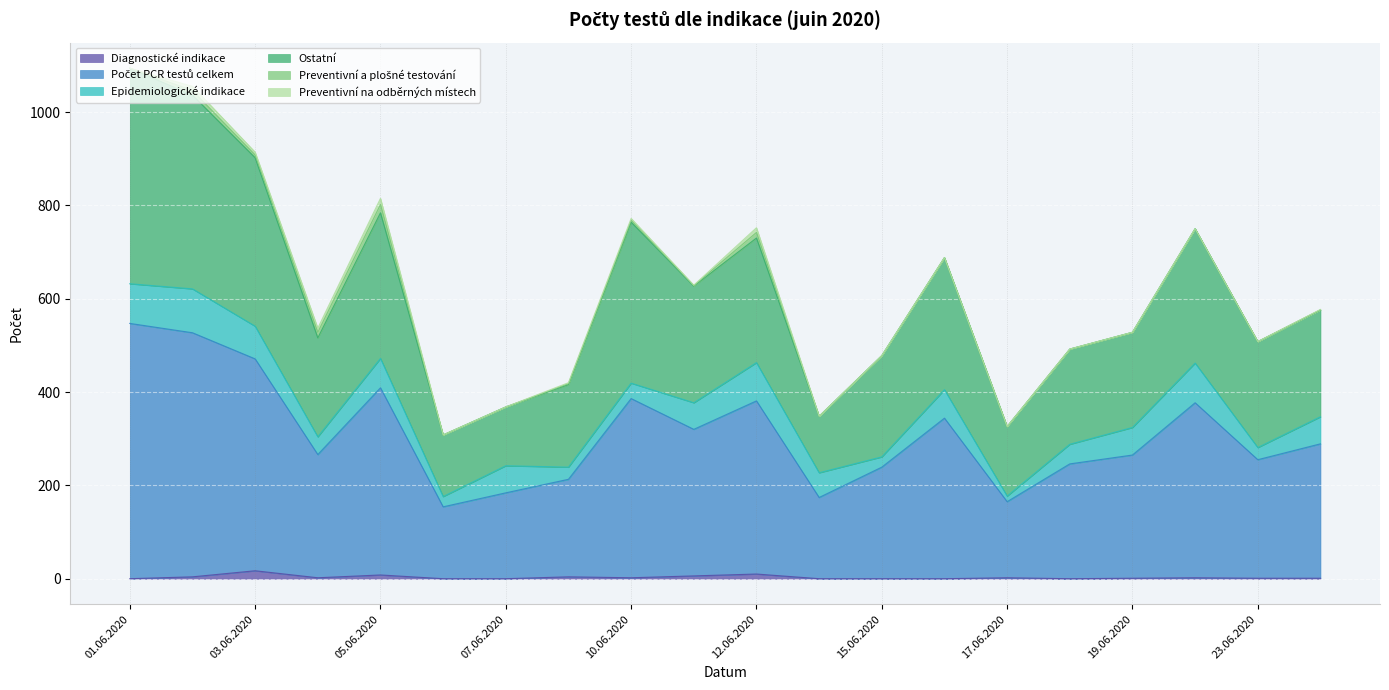

What is the label of the 16th point from the right?

05.06.2020